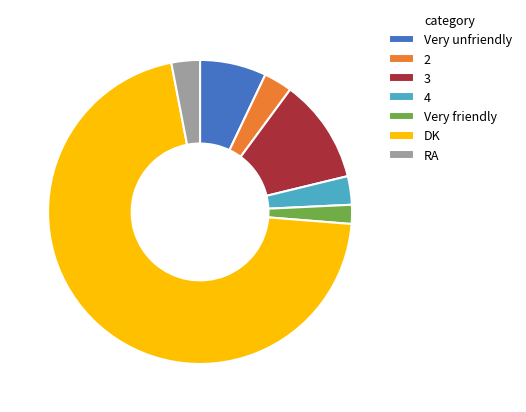

How many slices are in this pie chart?

7